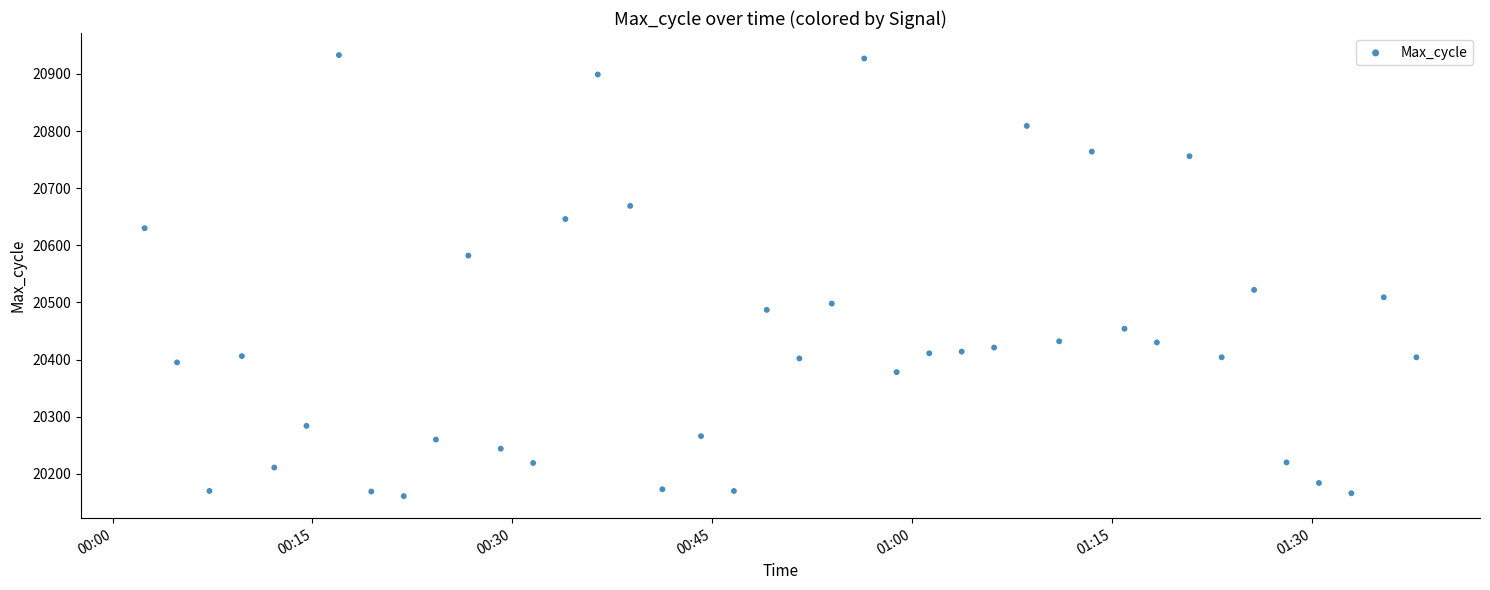

What Y value in the scatter plot is closest to 20547?

20522